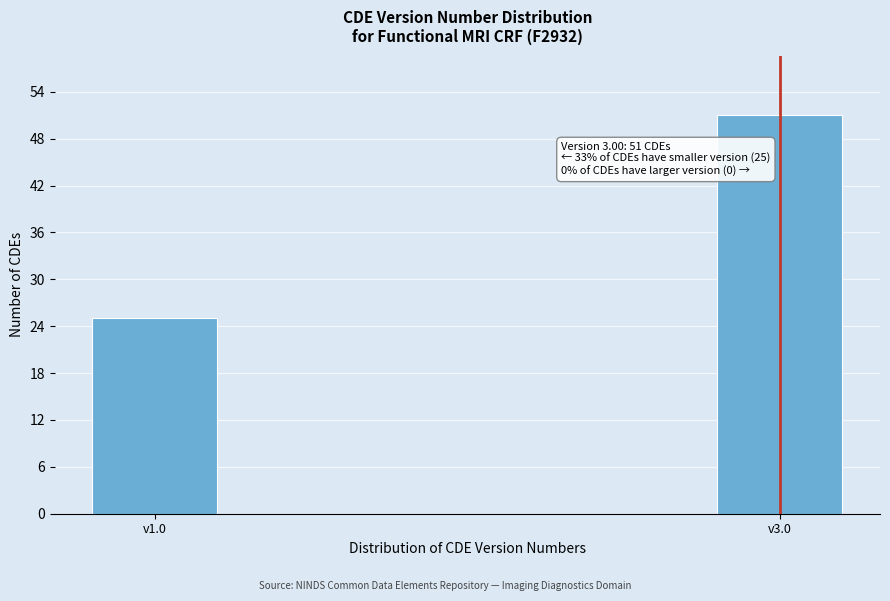

Reading right to left, transcribe all the data shown in this chart.

v3.0=51	v1.0=25